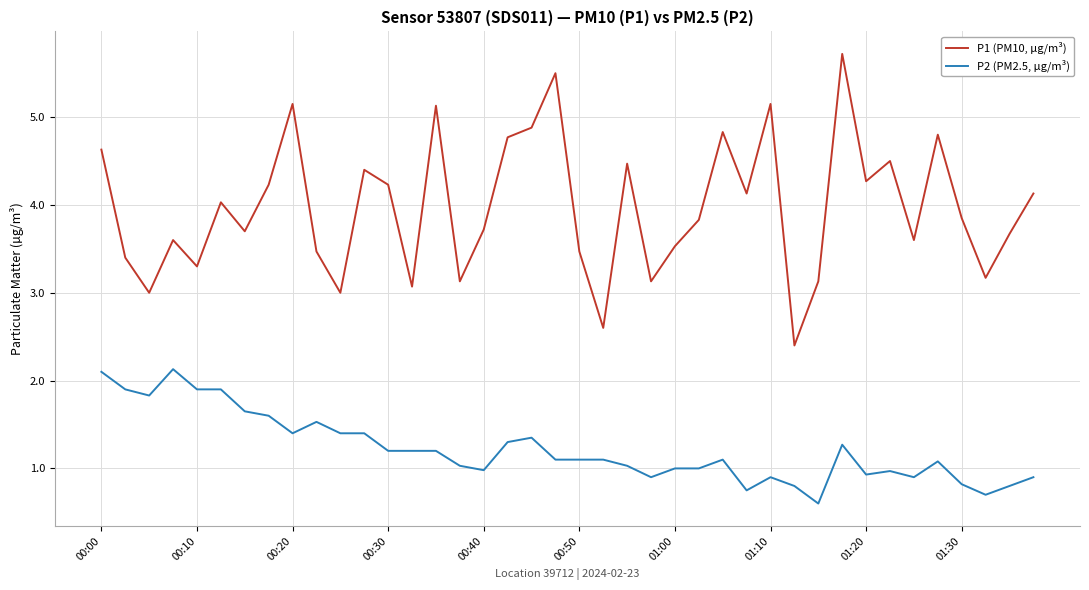

List the series in order of their overall mean, highest first.

P1 (PM10, µg/m³), P2 (PM2.5, µg/m³)